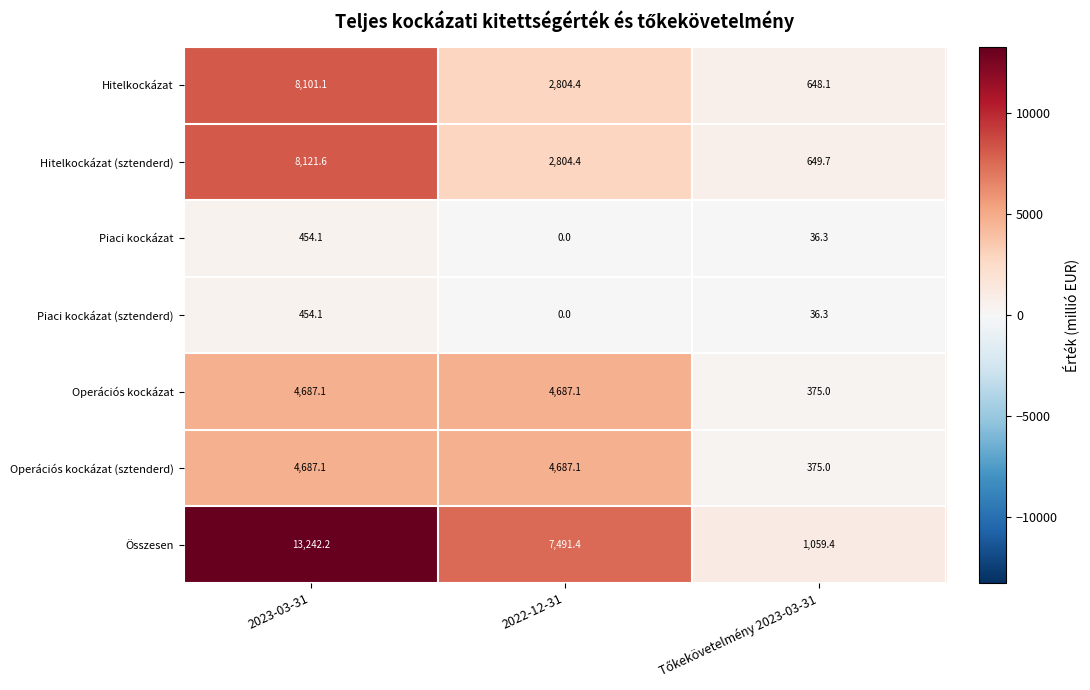

What value does the Operációs kockázat series have at 2022-12-31?

4687.1